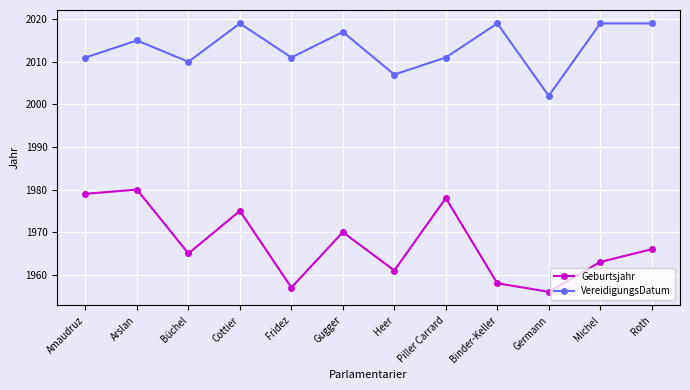

What is the highest value of the VereidigungsDatum series?

2019